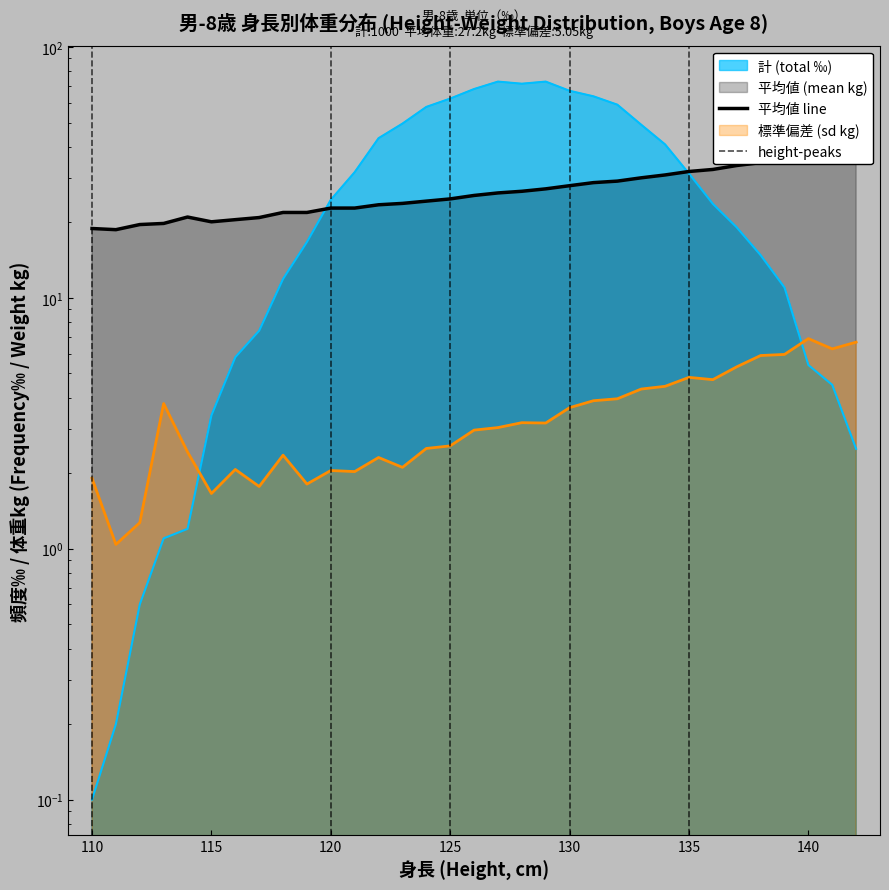

Which series has the widest spread of values?

計 (total)